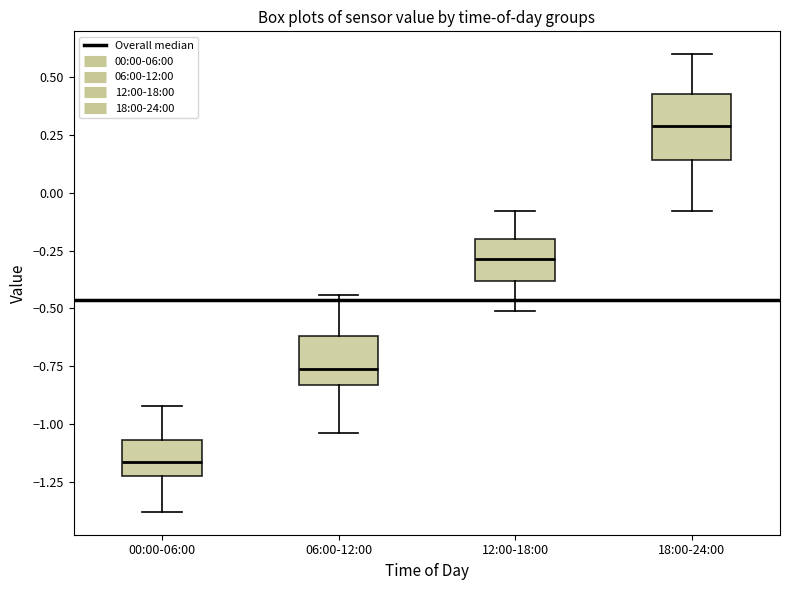

Reading left to right, read every box against the y-axis: the position of its median line, the range the box covers, and the ends of its whiskers. The values are not printed on the chart, so give them approximately, as read against the axis.

00:00-06:00: median -1.15, box -1.20 to -1.05, whiskers -1.40 to -0.90
06:00-12:00: median -0.75, box -0.85 to -0.60, whiskers -1.05 to -0.45
12:00-18:00: median -0.30, box -0.40 to -0.20, whiskers -0.50 to -0.10
18:00-24:00: median 0.30, box 0.15 to 0.45, whiskers -0.10 to 0.60